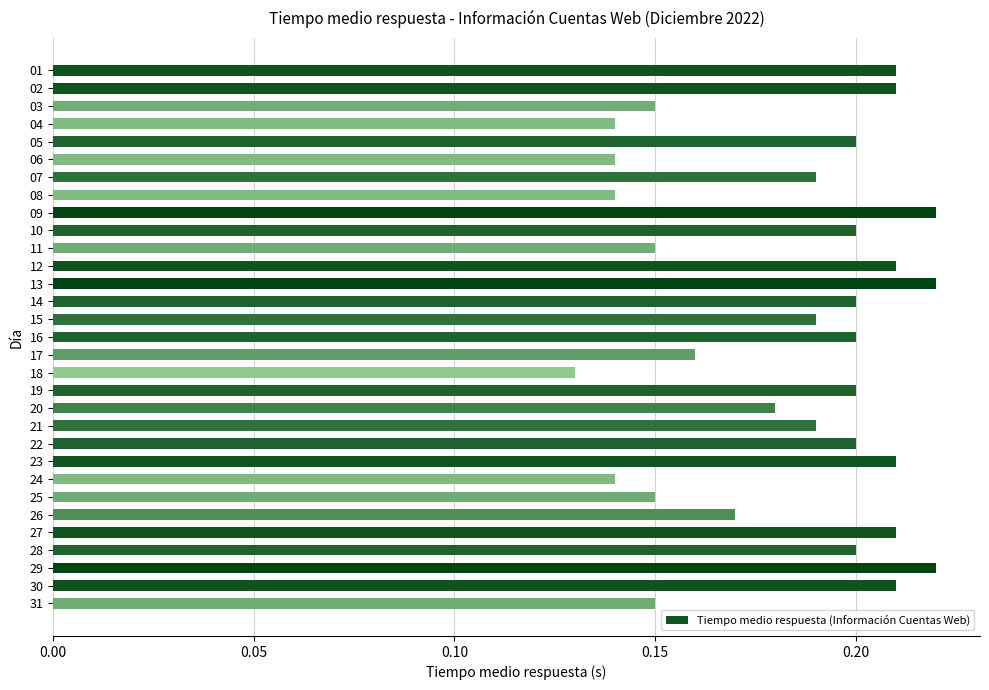

The value at 29 is 0.1. True or false?

False